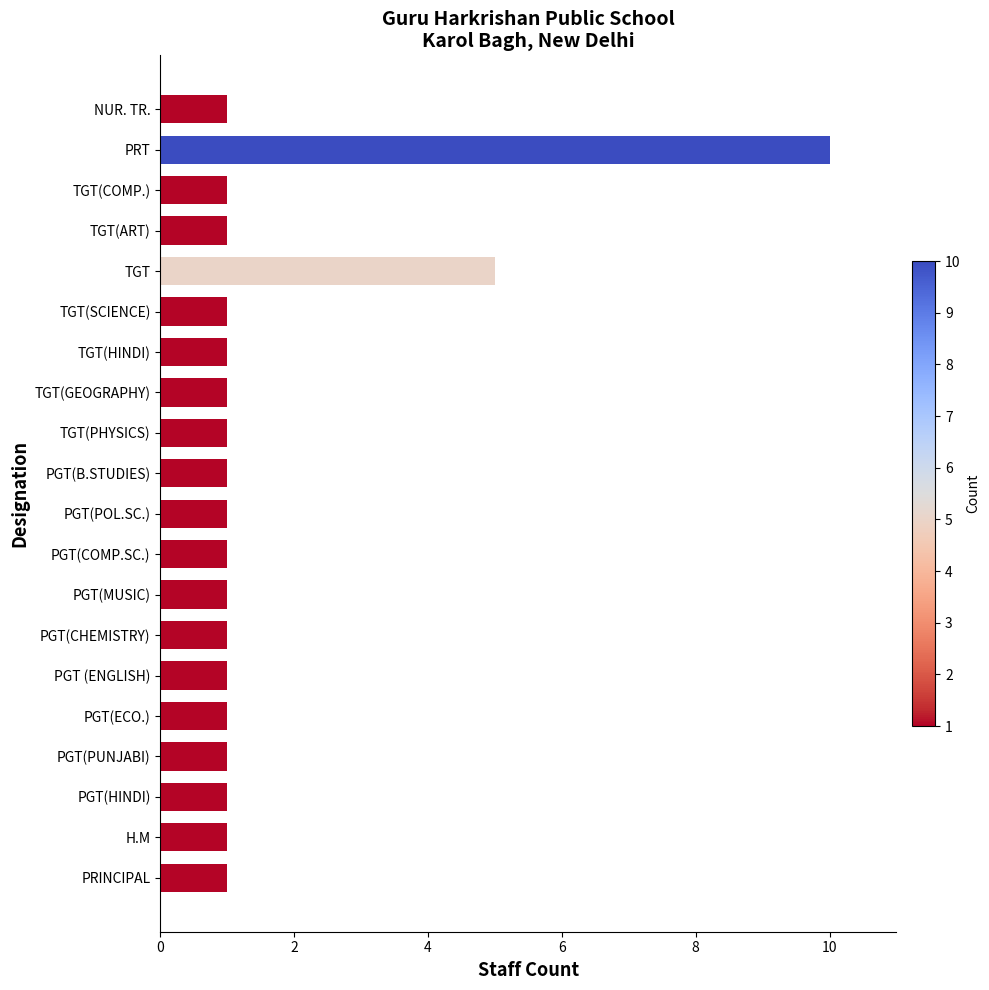

What is the smallest value displayed?

1